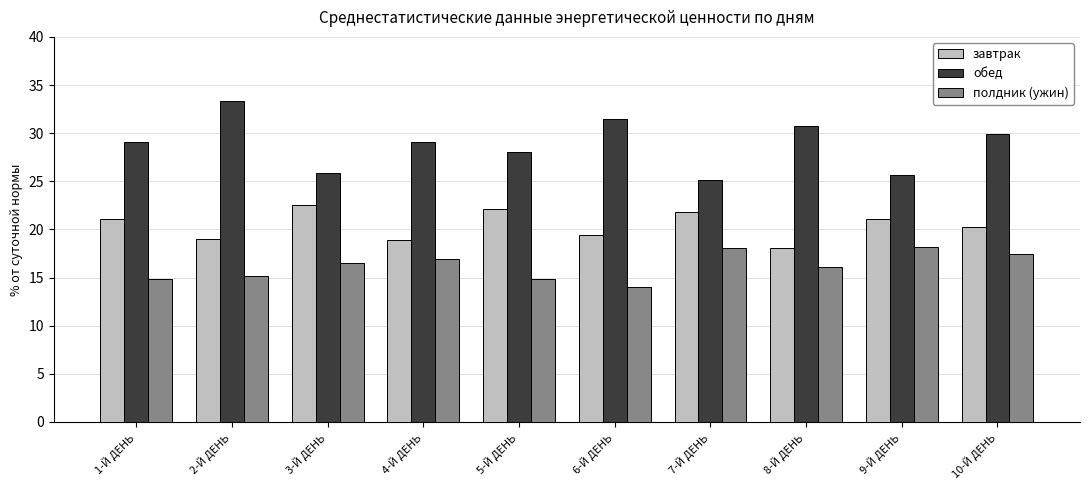

How many series are shown in this chart?

3